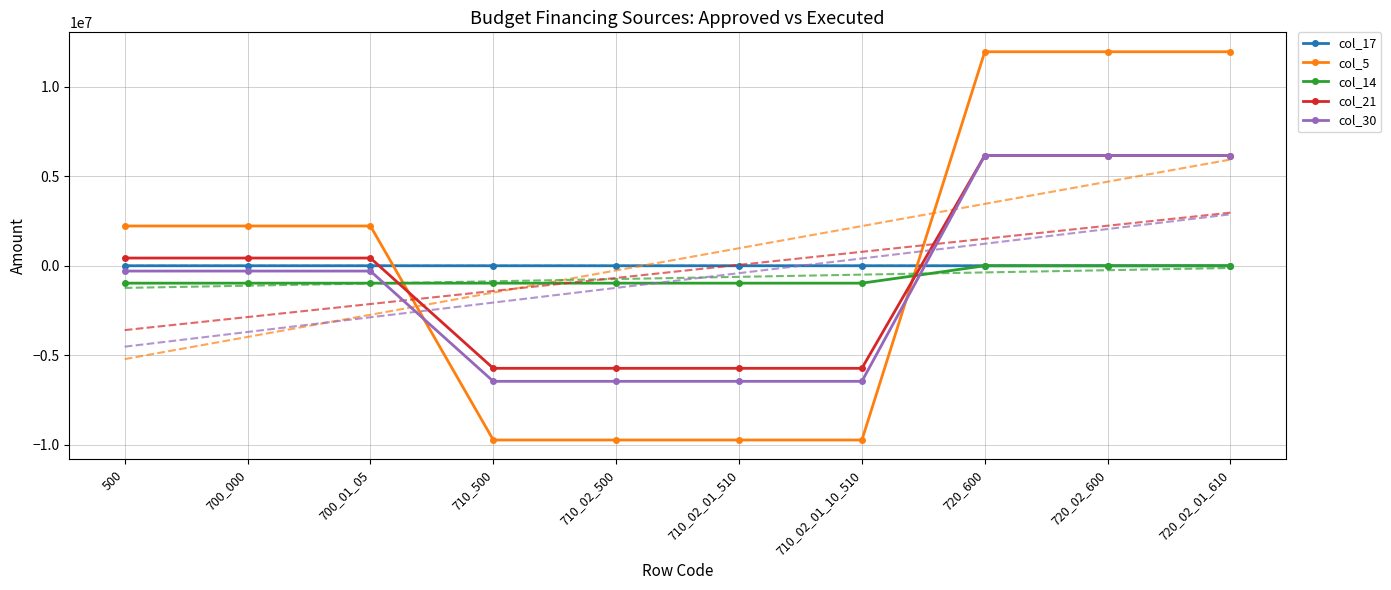

Between 700_000 and 720_600, which is larger?

720_600